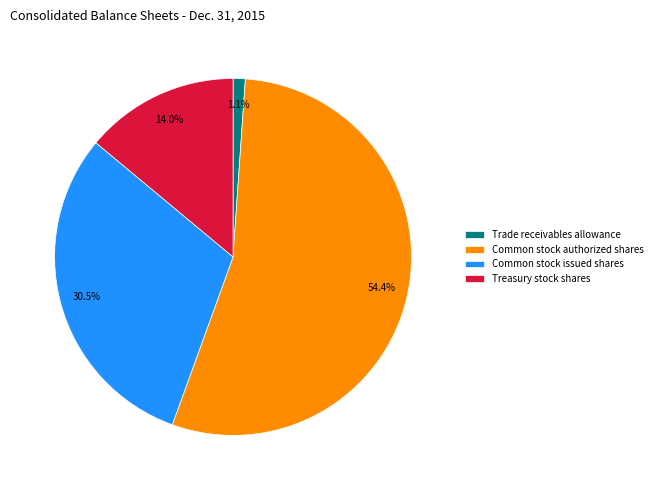

True or false: Common stock issued shares accounts for 43% of the total.

False